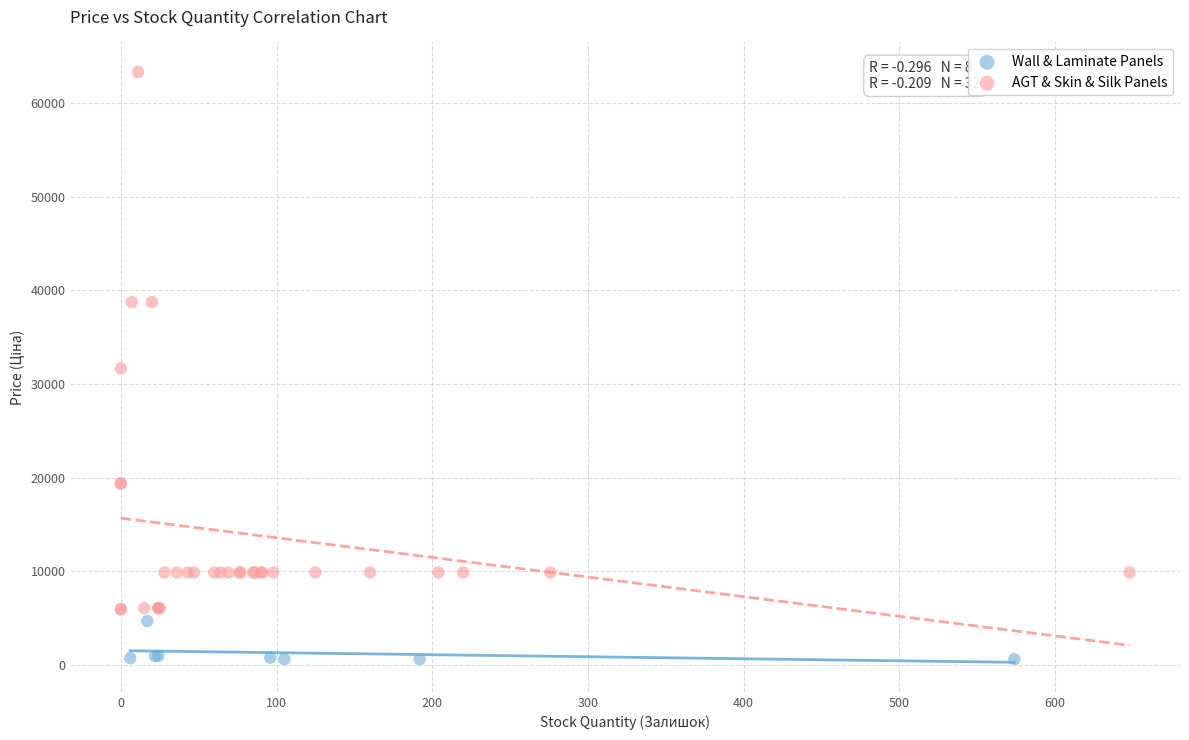

Which series reaches the minimum Y coordinate?

Wall & Laminate Panels